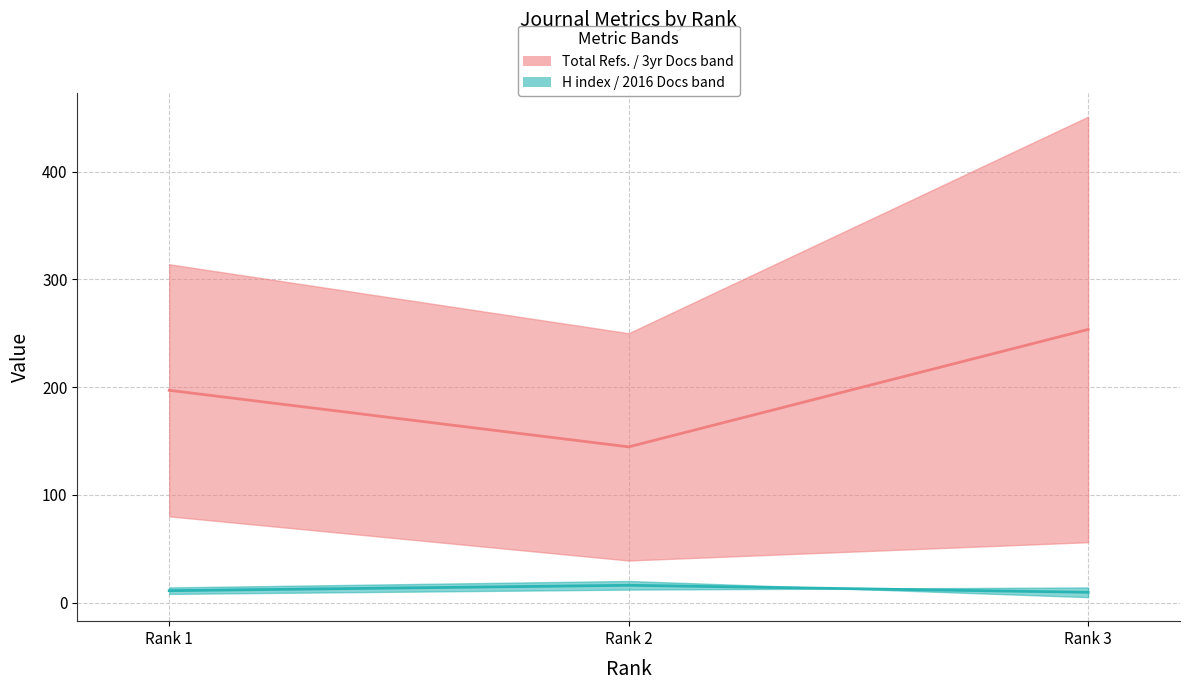

Reading right to left, list all the values displayed in this chart.

Median: Refs band: Rank 3=253.5	Rank 2=144.5	Rank 1=197.0
Median: H index band: Rank 3=9.5	Rank 2=16.0	Rank 1=11.0